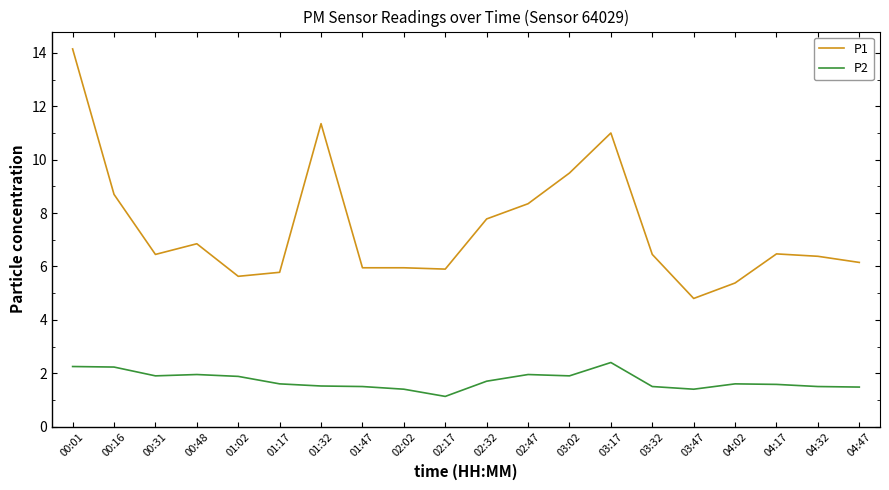

Does the chart display data point markers on the line(s)?

No